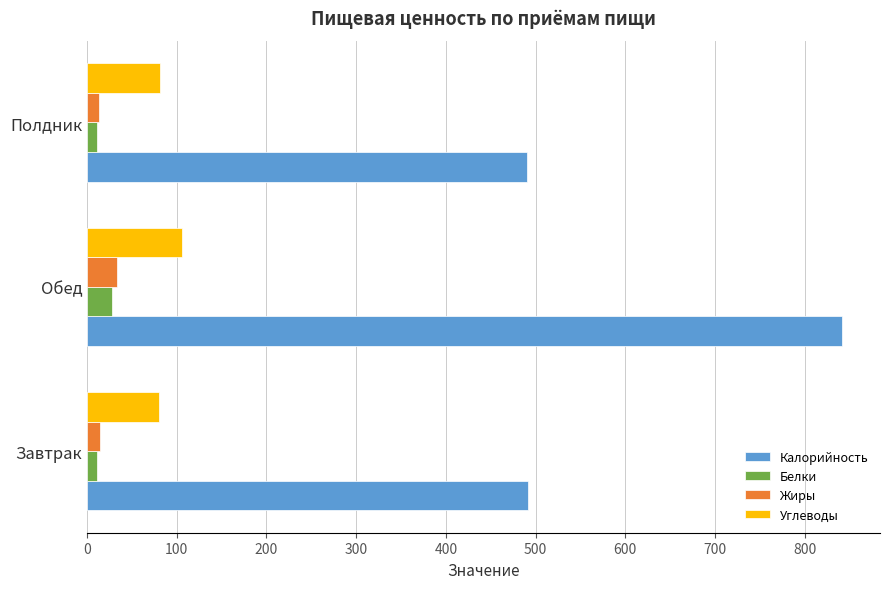

What is the average value of the Белки series?

16.5